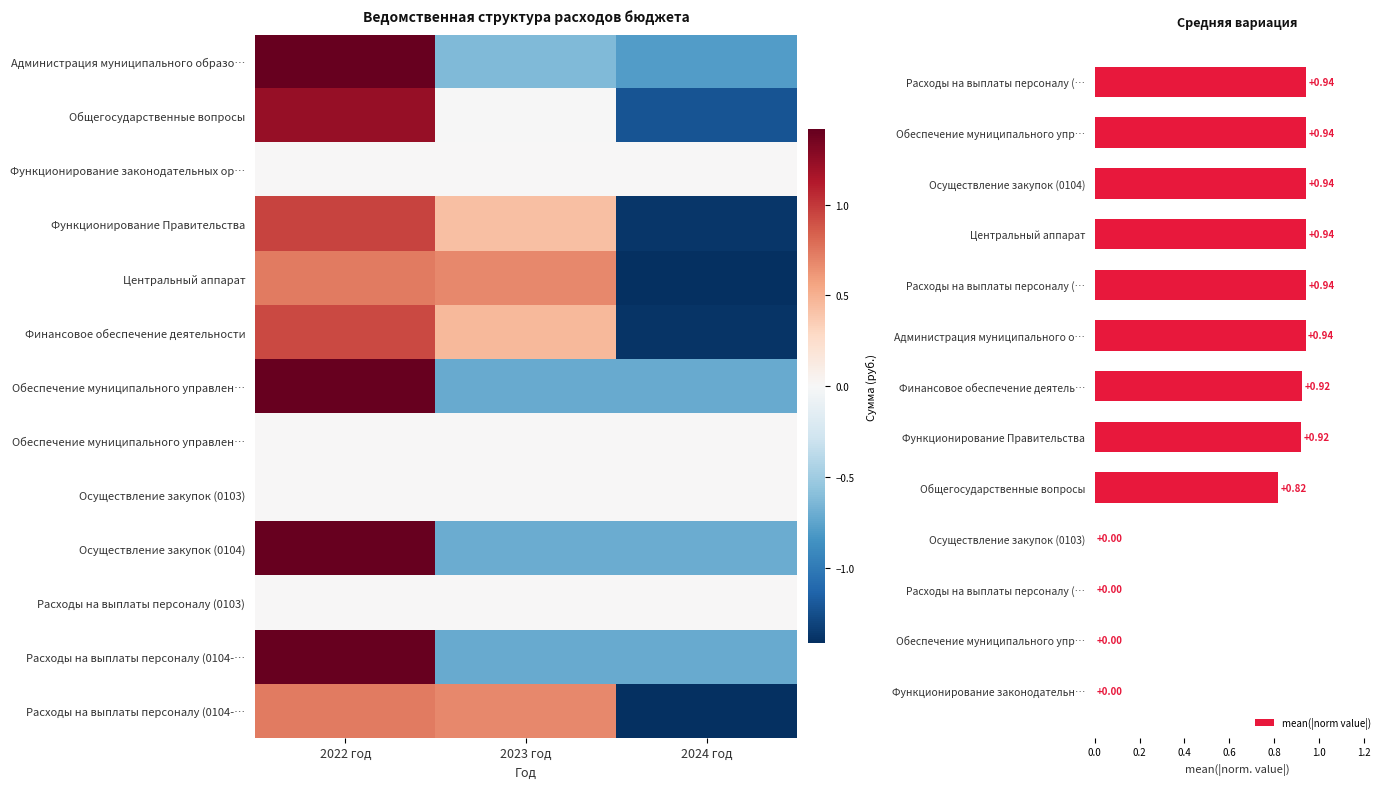

Which label corresponds to the smallest value in the chart?

2024 год